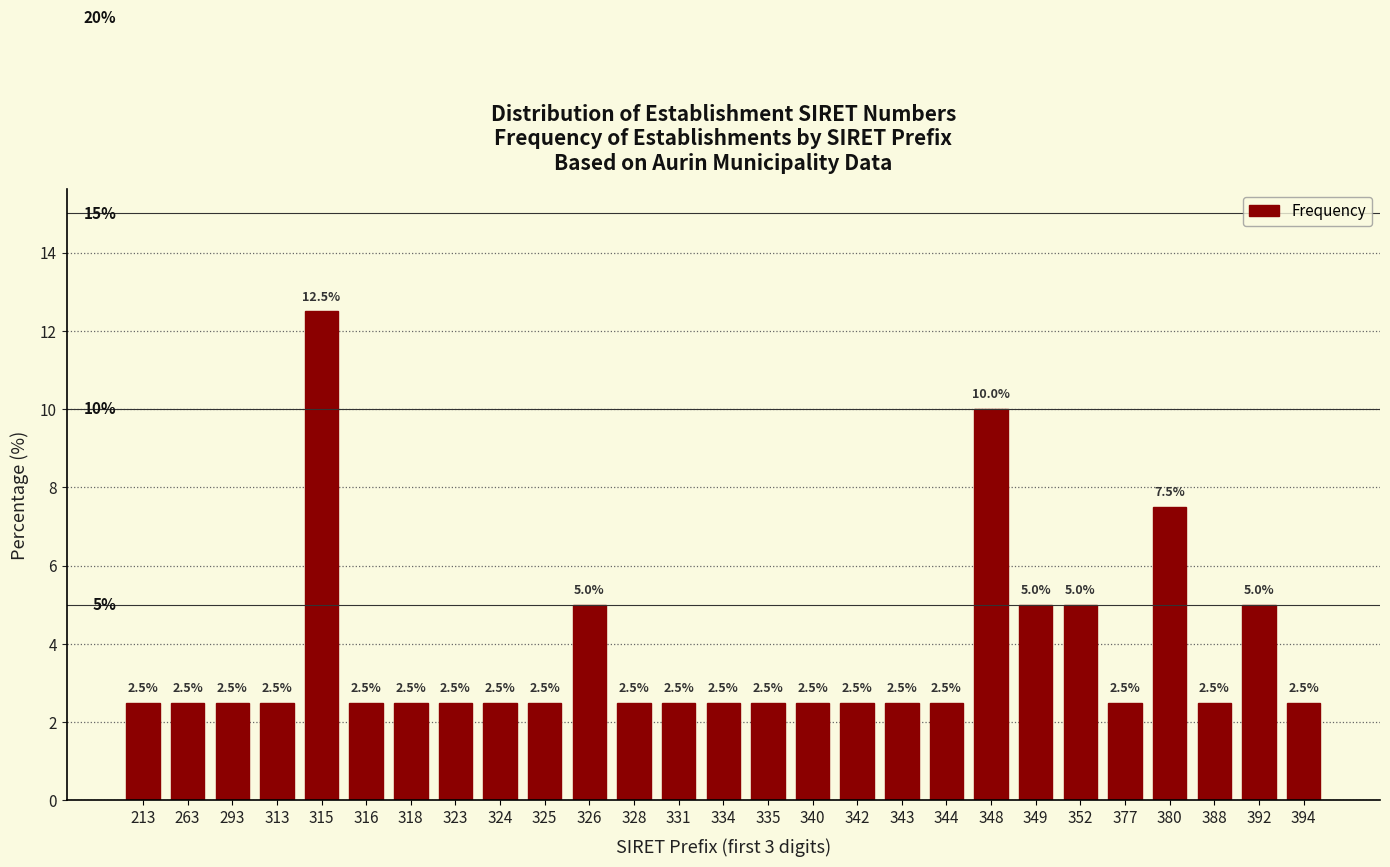

Reading right to left, list all the values displayed in this chart.

394=2.5	392=5.0	388=2.5	380=7.5	377=2.5	352=5.0	349=5.0	348=10.0	344=2.5	343=2.5	342=2.5	340=2.5	335=2.5	334=2.5	331=2.5	328=2.5	326=5.0	325=2.5	324=2.5	323=2.5	318=2.5	316=2.5	315=12.5	313=2.5	293=2.5	263=2.5	213=2.5